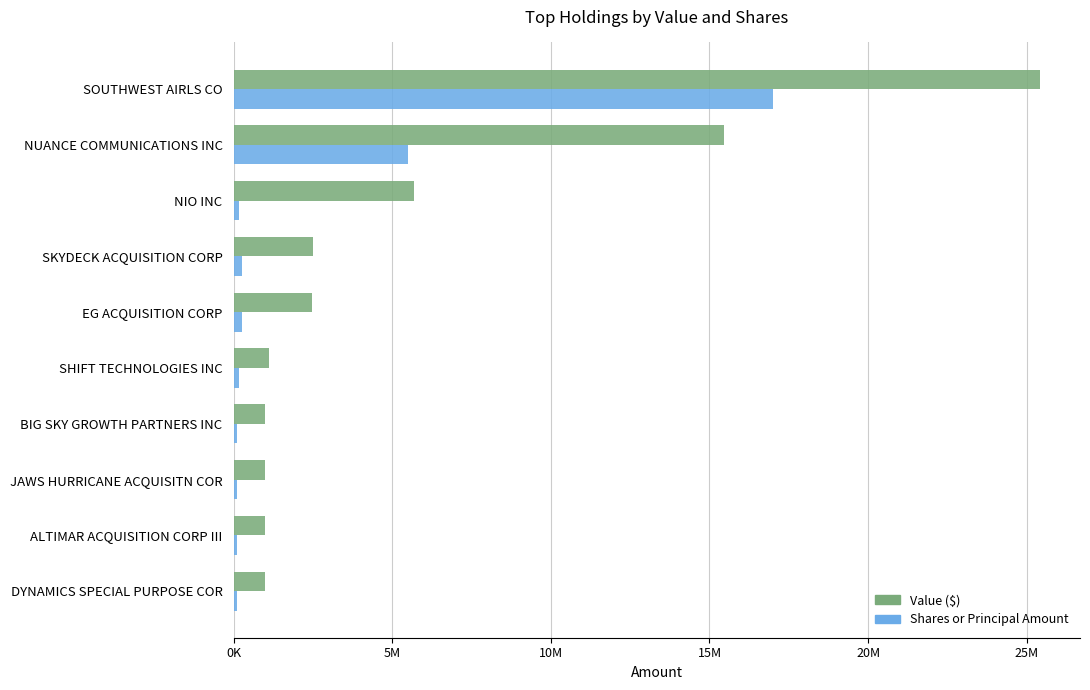

What are all the series names shown in the legend?

Value ($), Shares or Principal Amount